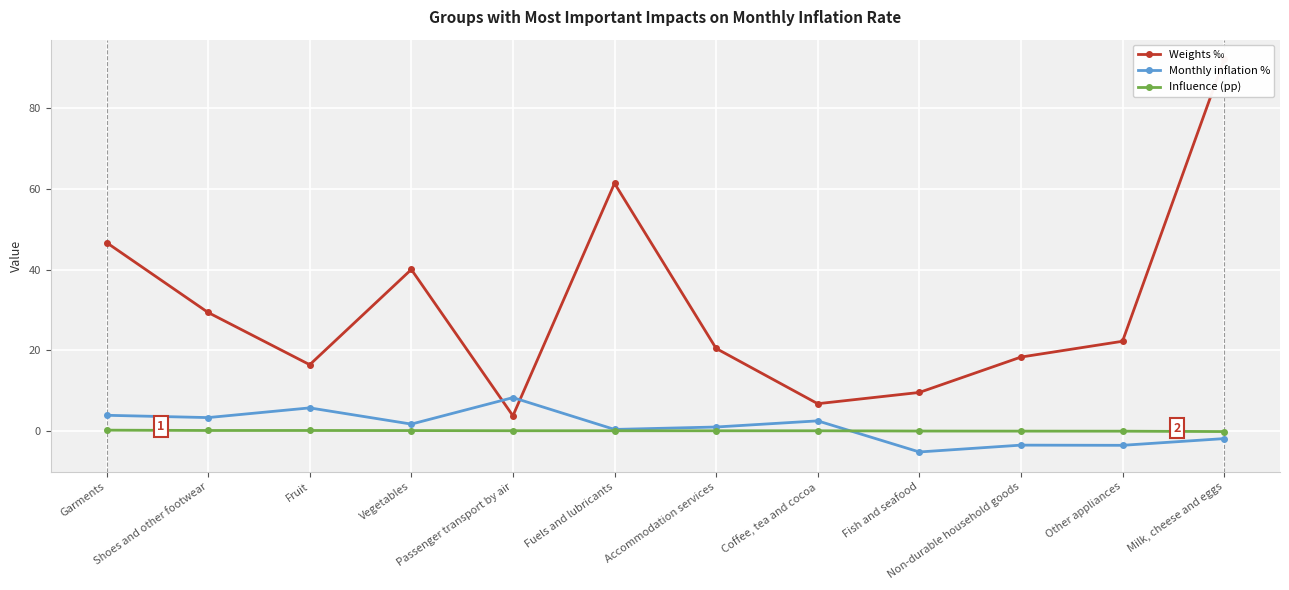

What is the difference between the second highest and minimum values in the Influence (pp) series?

0.3